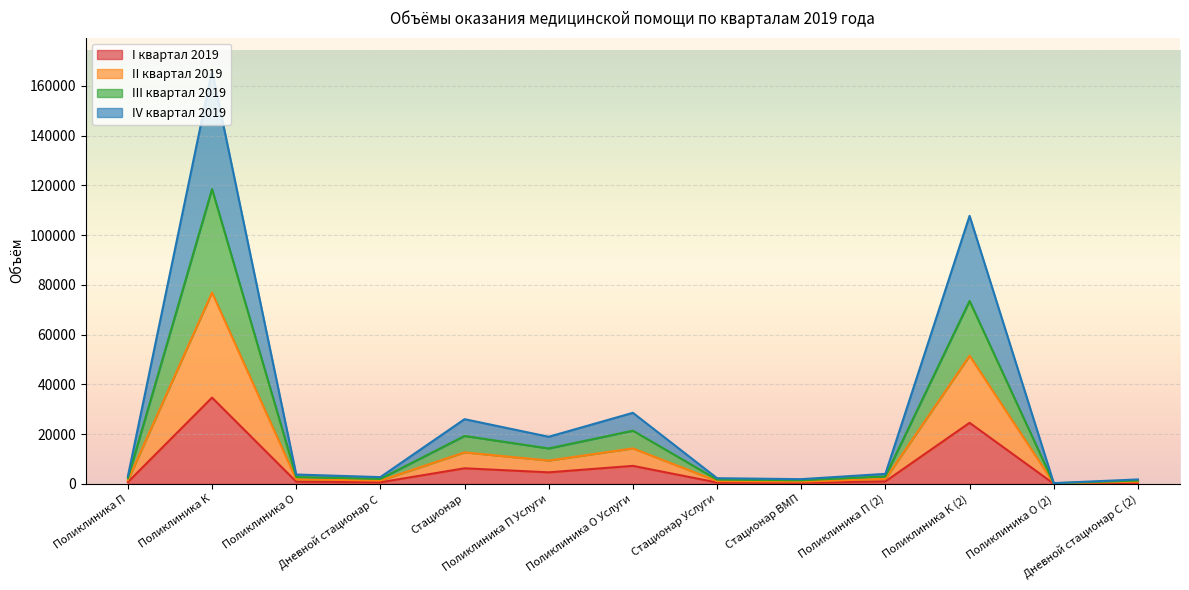

What is the value of the I квартал 2019 point at the 4th from the left?

645